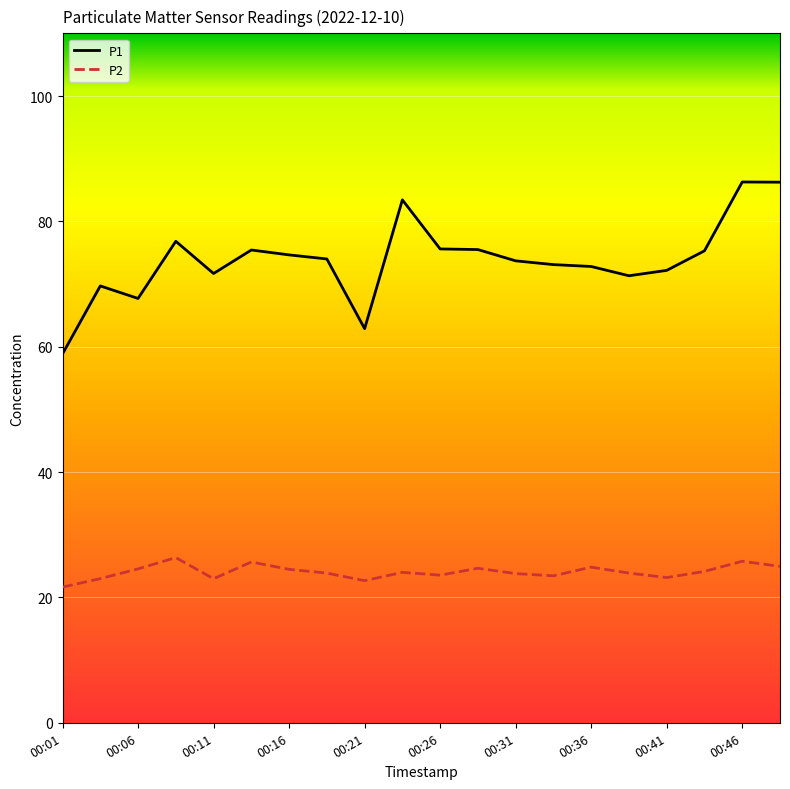

What is the greatest value displayed?

86.3